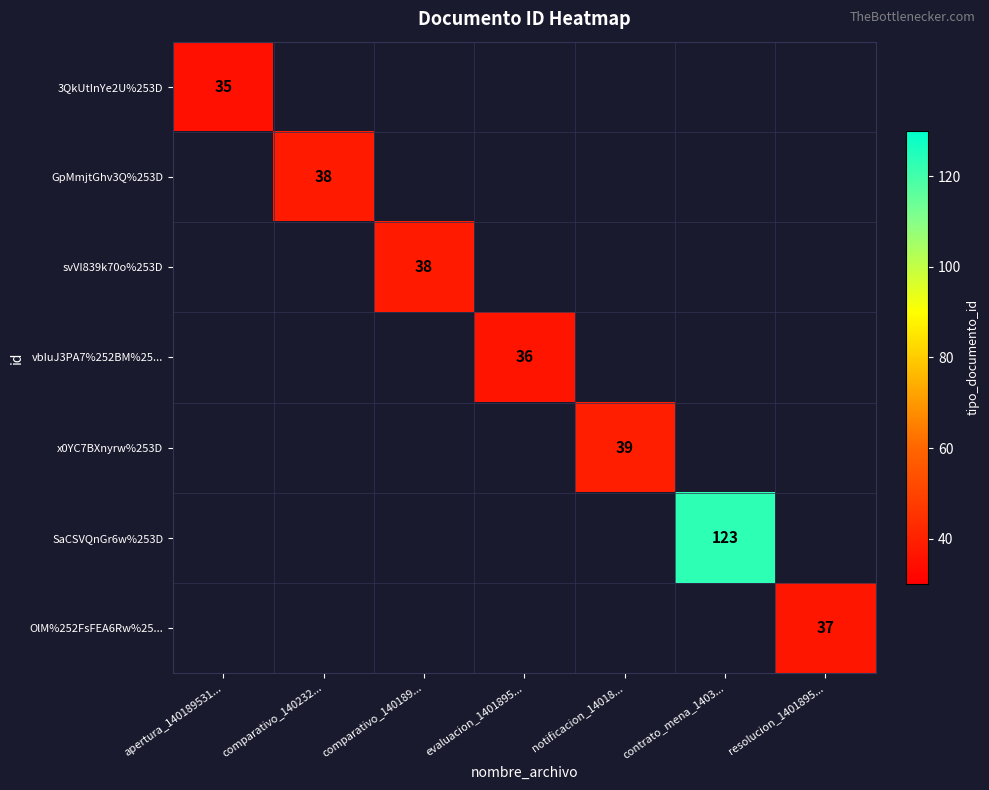

True or false: GpMmjtGhv3Q%253D has a value of 8 at comparativo_140232....

False